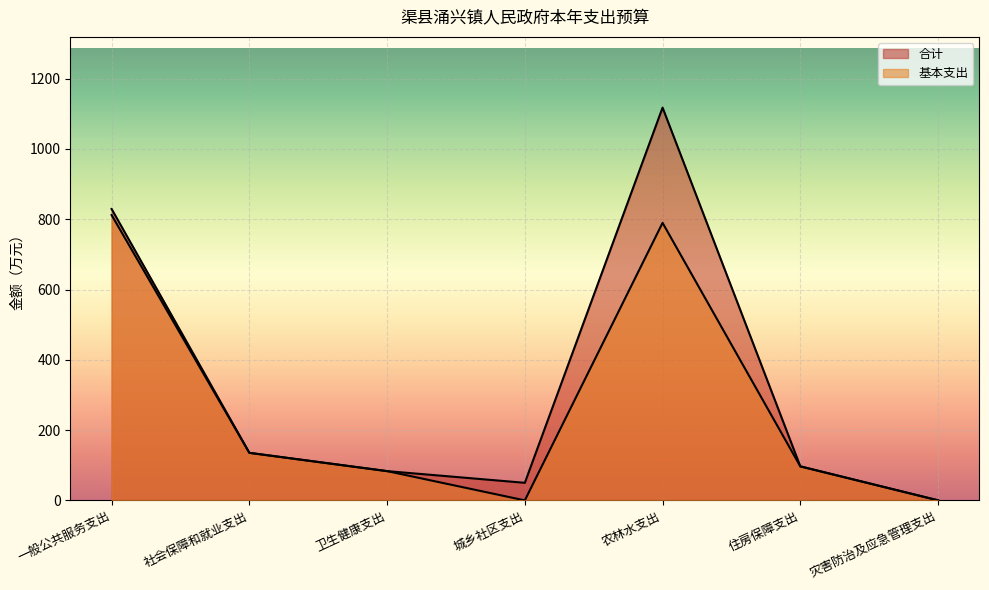

How many lines are shown in the chart?

2